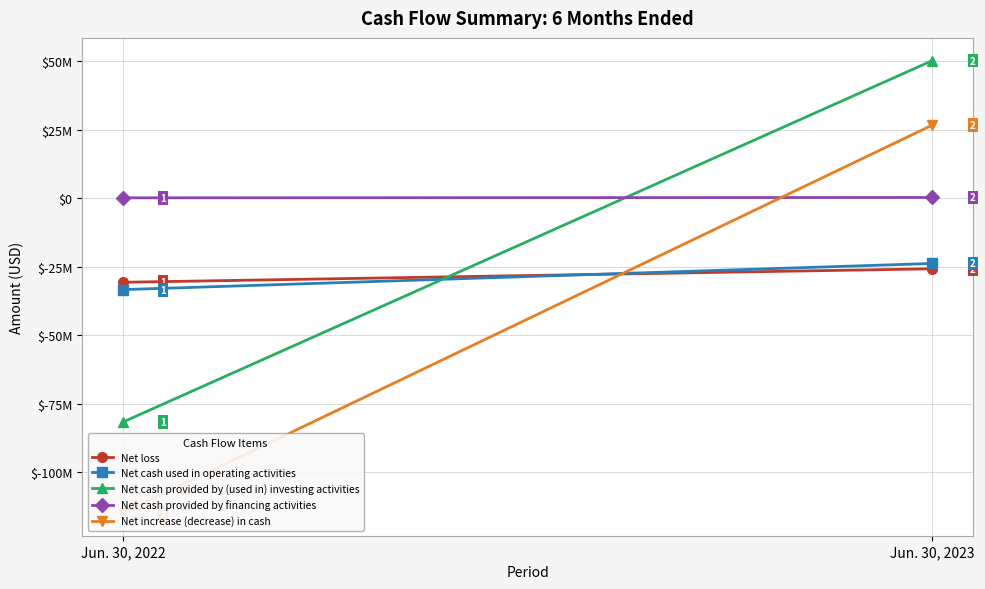

Reading right to left, transcribe all the data shown in this chart.

Net loss: -25764539	-30696470
Net cash used in operating activities: -23817614	-33375022
Net cash provided by (used in) investing activities: 50294935	-81753383
Net cash provided by financing activities: 278089	142628
Net increase (decrease) in cash: 26755410	-114985777